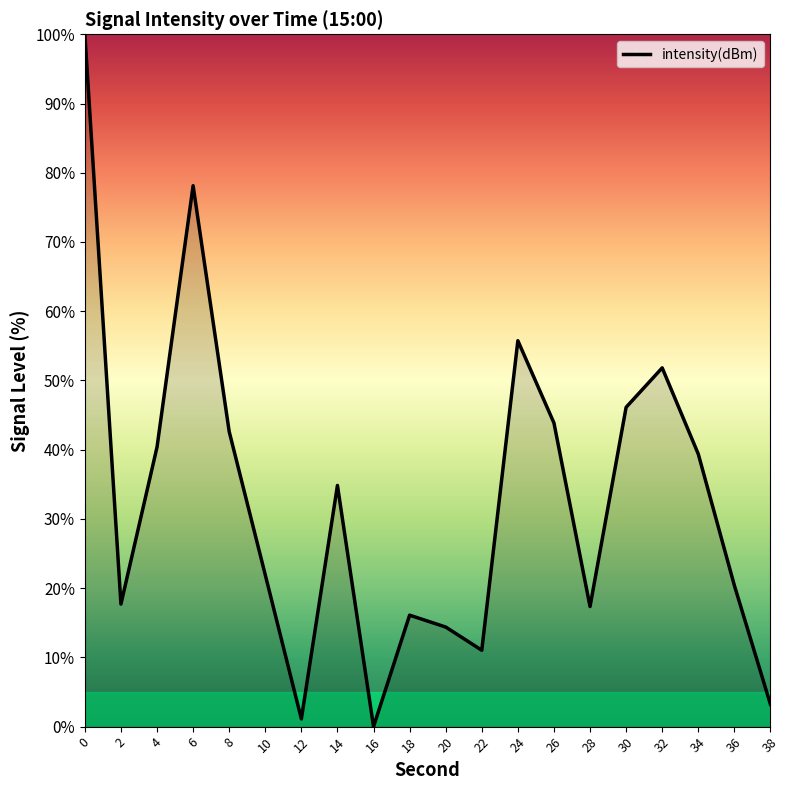

What is the difference between the values at 12 and 16?

1.1